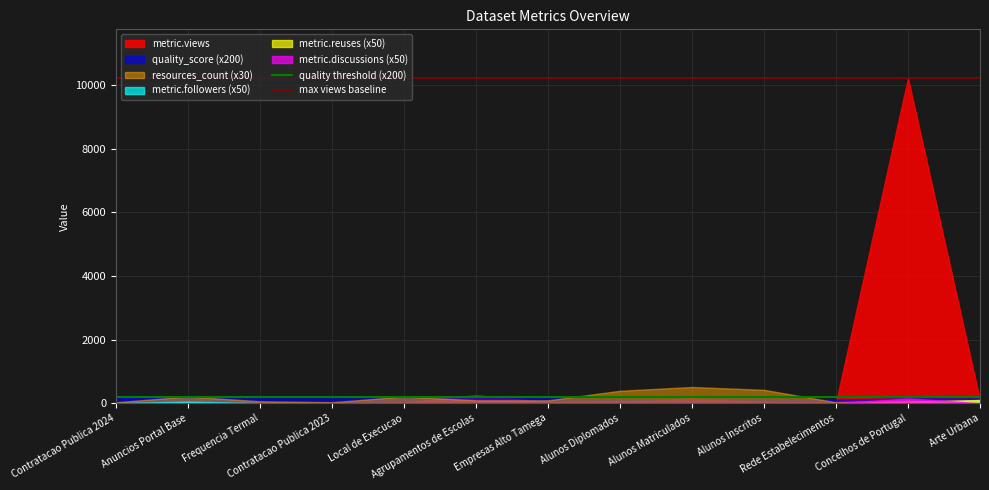

What is the average value of the quality threshold (x200) series?

200